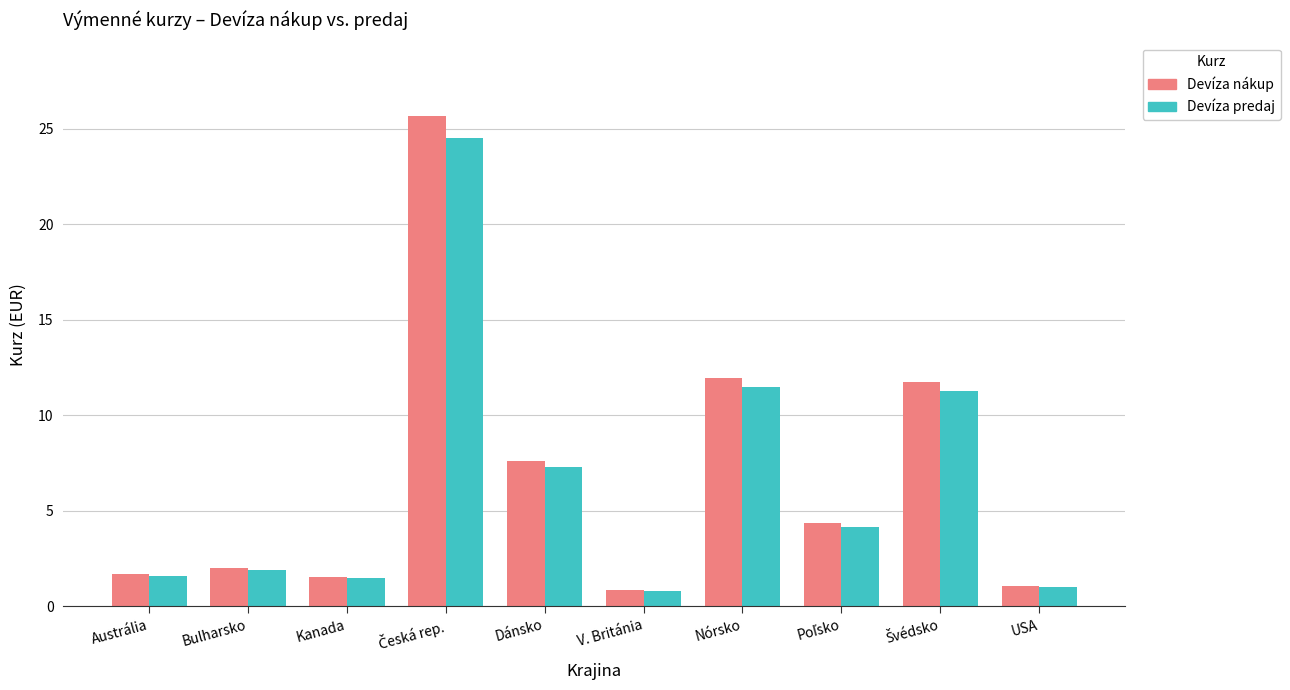

Which series has the largest range (max minus min)?

Devíza nákup